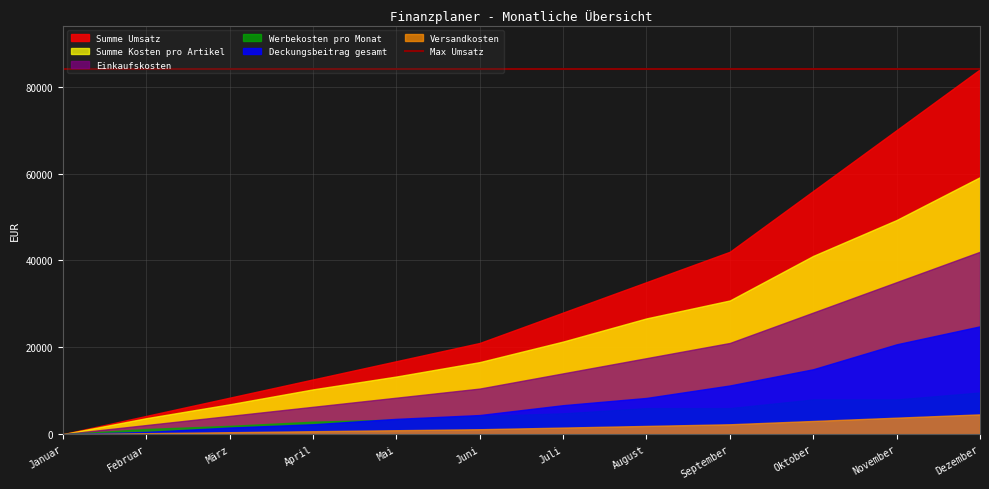

At August, list the series in order from smallest to largest.

Versandkosten, Werbekosten pro Monat, Deckungsbeitrag gesamt, Einkaufskosten, Summe Kosten pro Artikel, Summe Umsatz